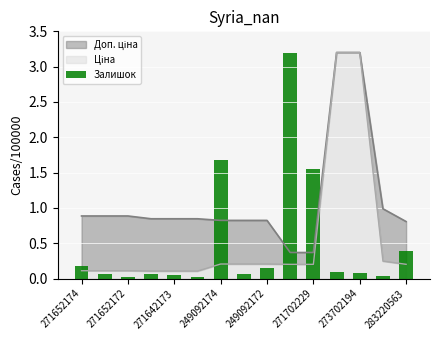

True or false: the data shows 0.0 at 13.

False